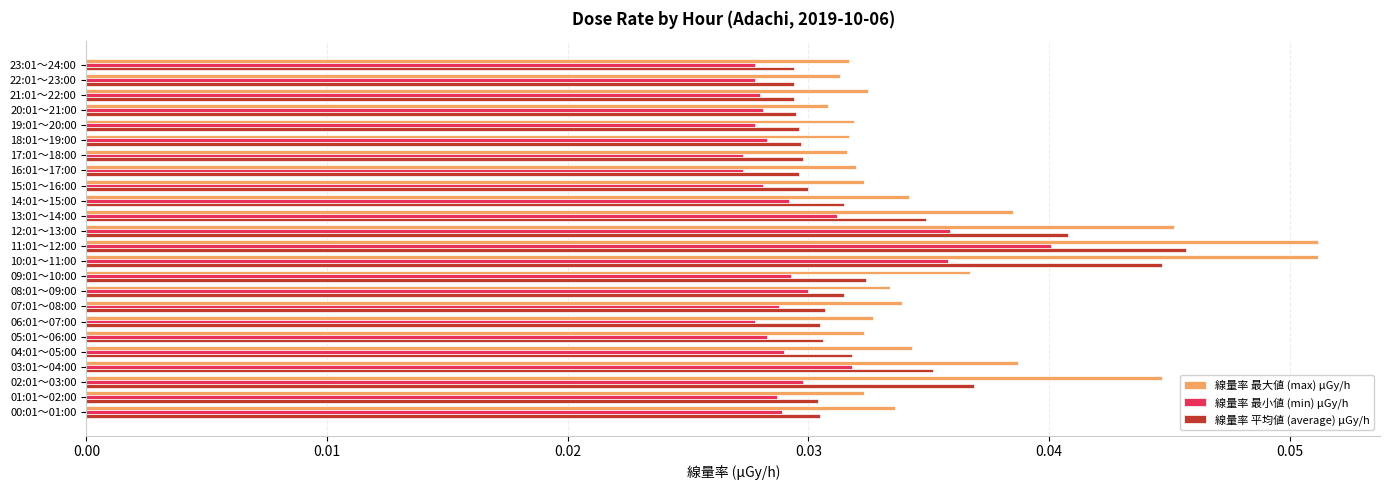

How many categories are shown in the chart?

24